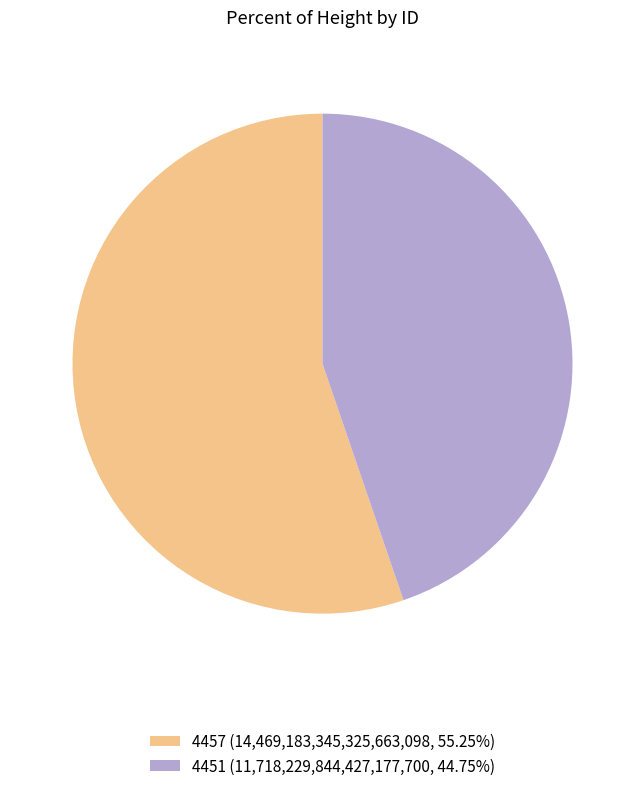

Is the sum of 4457 and 4451 greater than half?

Yes